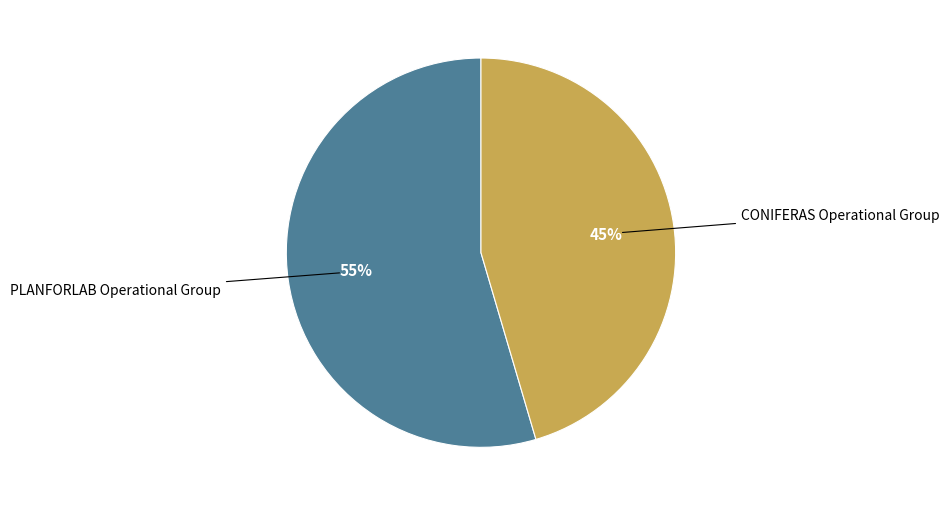

Is there a majority slice in this chart?

Yes